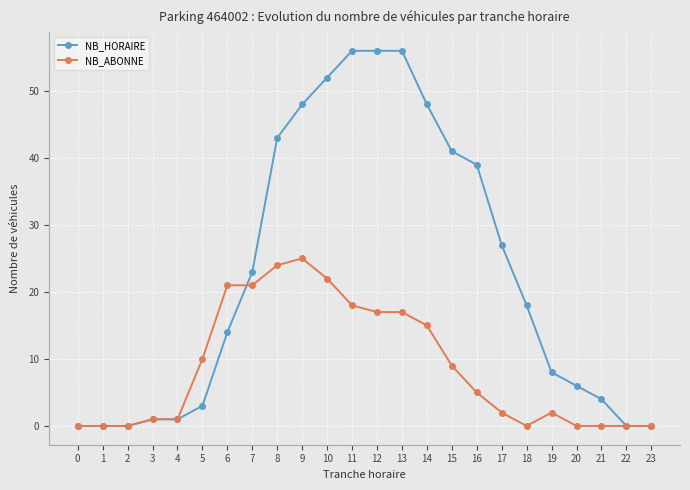

Is the value of NB_ABONNE at 22 greater than the value of NB_HORAIRE at 17?

No